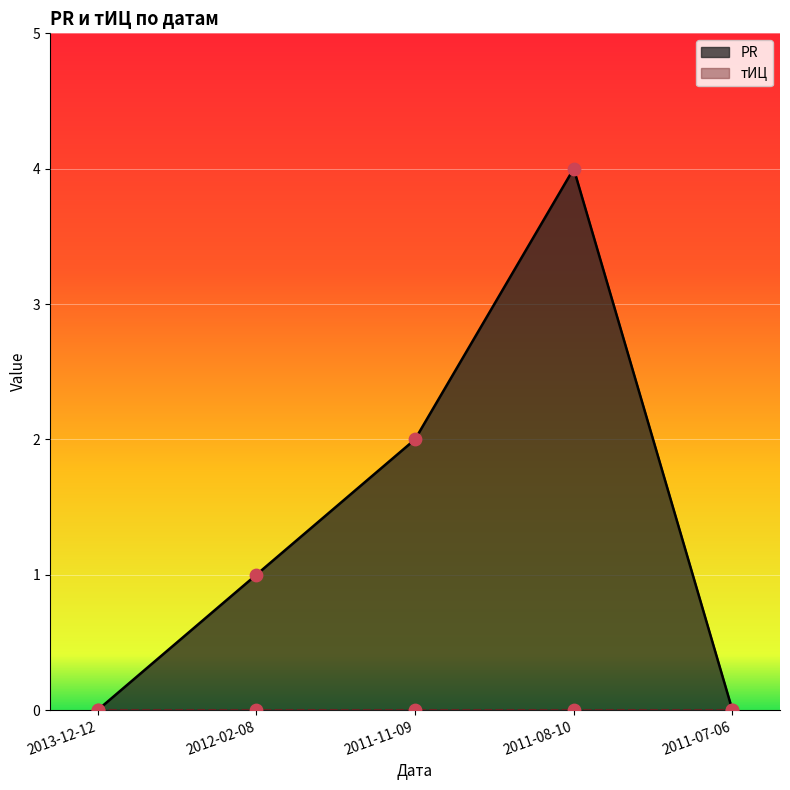

Between 2011-11-09 and 2011-07-06, which is larger?

2011-11-09